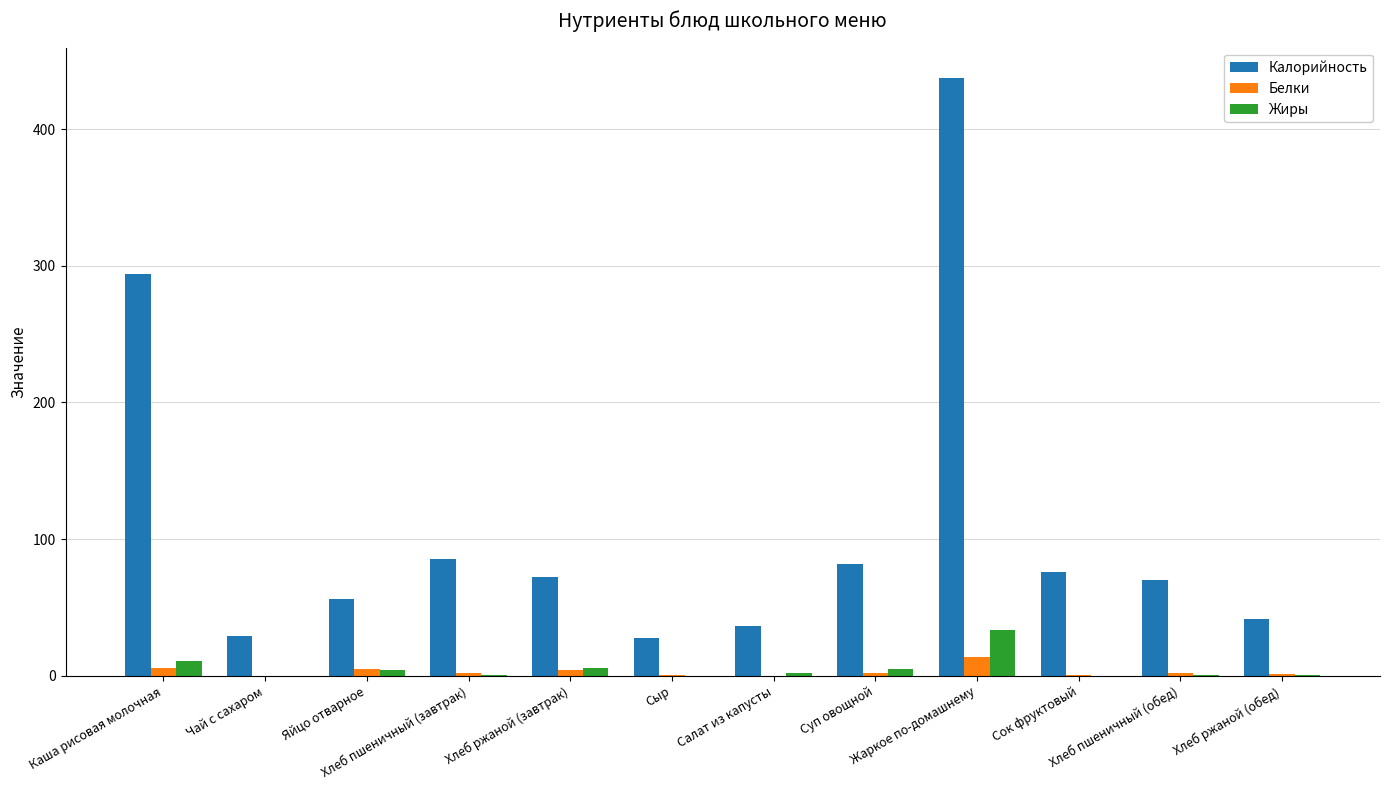

What is the sum of all Жиры values?

63.9